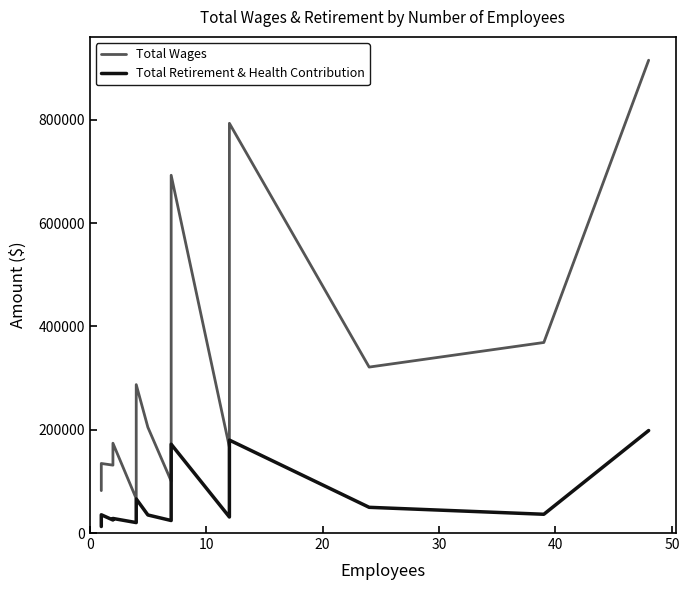

What is the difference between the Total Retirement & Health Contribution values at 40 and 10?

15114